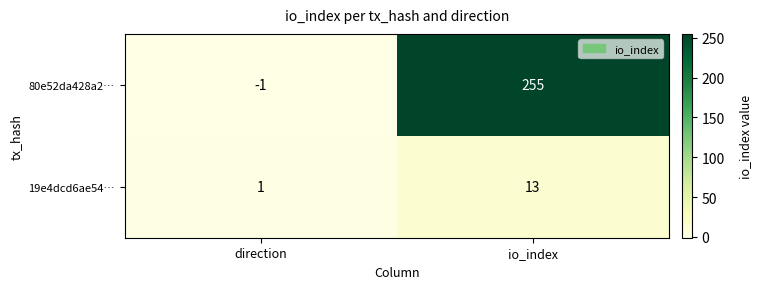

At which label is 80e52da428a2… closest to 127?

direction